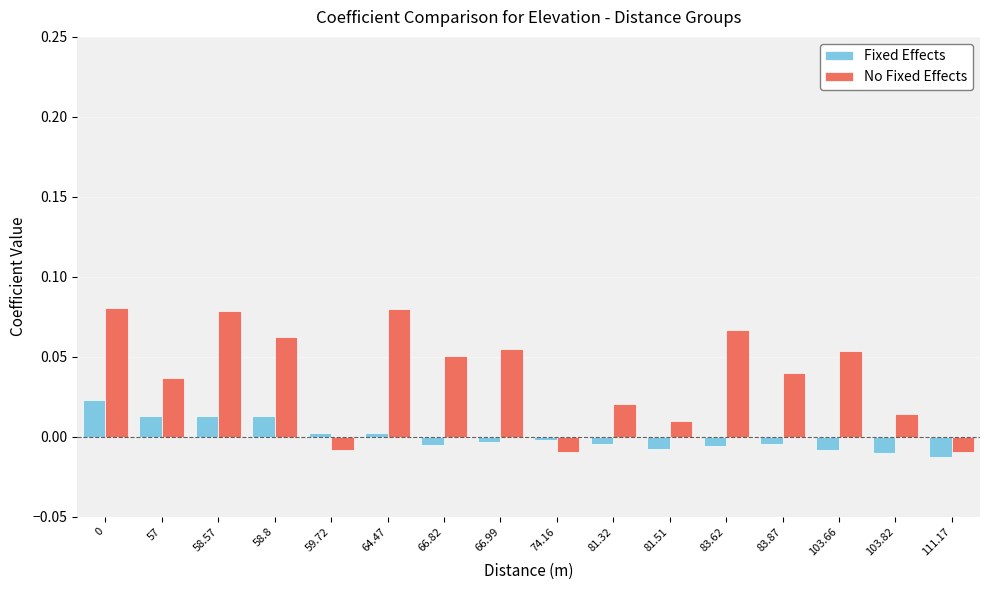

The Fixed Effects series shows 0.0 at 57. True or false?

True